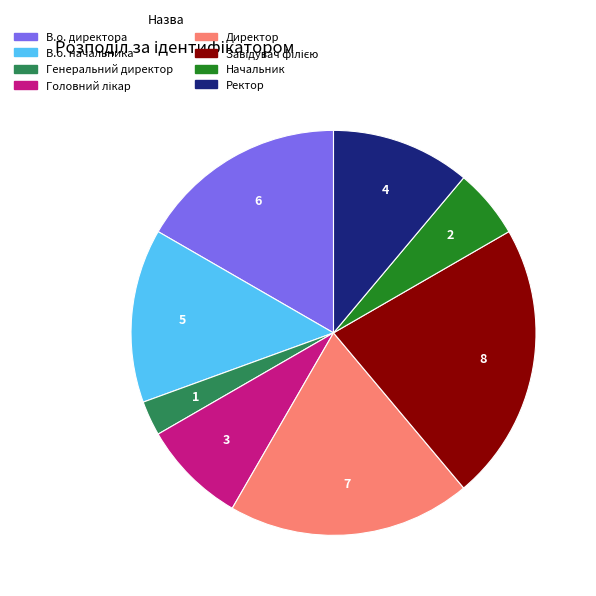

Which has a higher value, В.о. директора or Генеральний директор?

В.о. директора